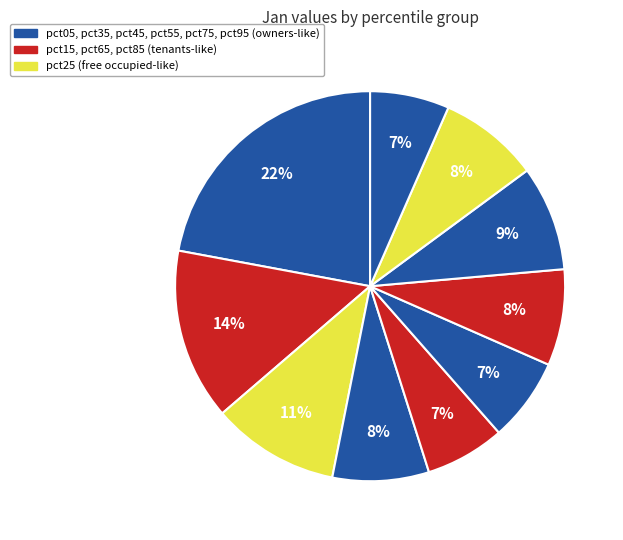

How many segments does this pie chart have?

10